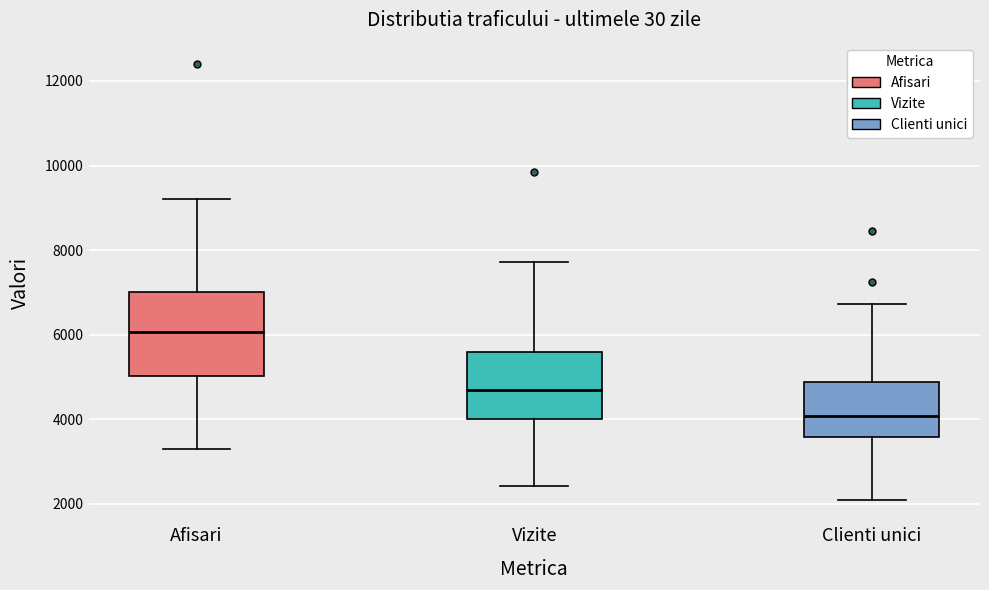

Where does the upper whisker of the box for Vizite end on the y-axis? The values are not printed on the chart, so give them approximately, as read against the axis.

7800